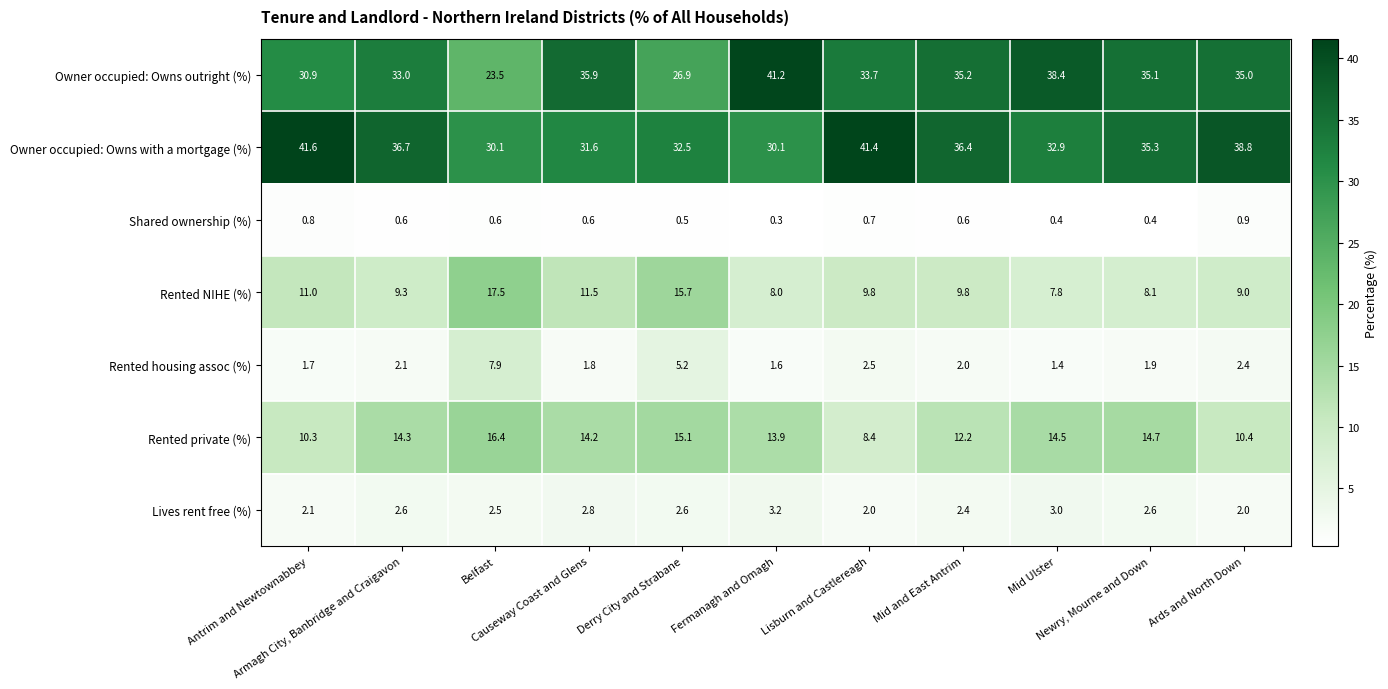

Which series has the largest total across all categories?

Owner occupied: Owns with a mortgage (%)